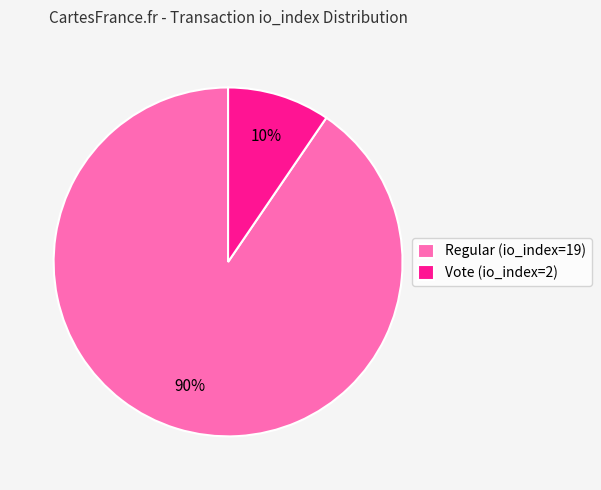

What percentage is the Vote (io_index=2) slice, to the nearest percent?

10%